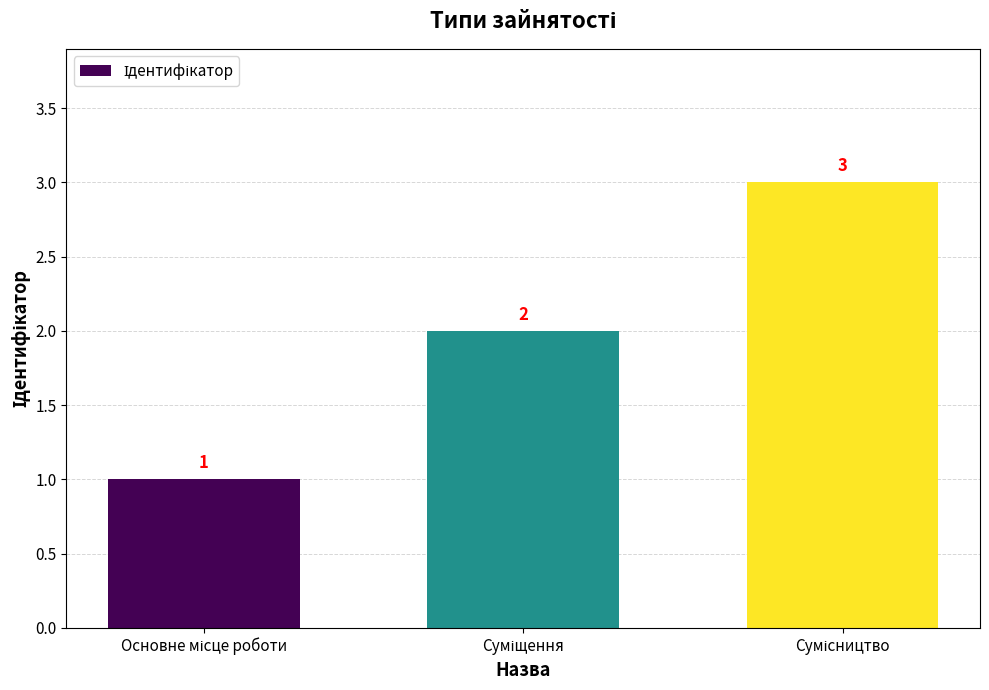

What is the sum of all values?

6